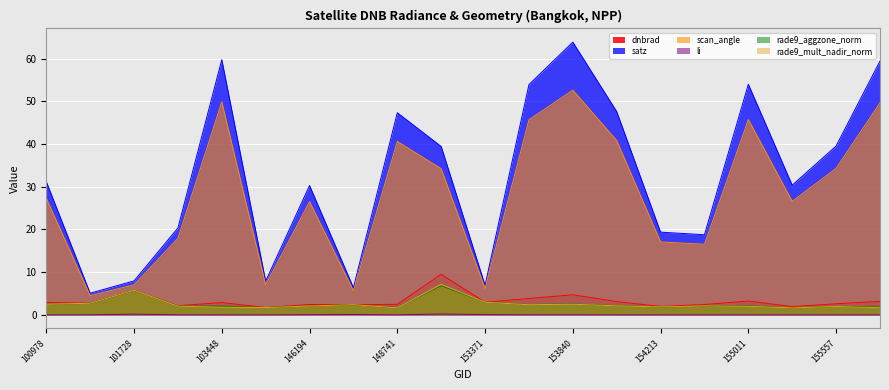

Where is dnbrad nearest to the value 5?

153840